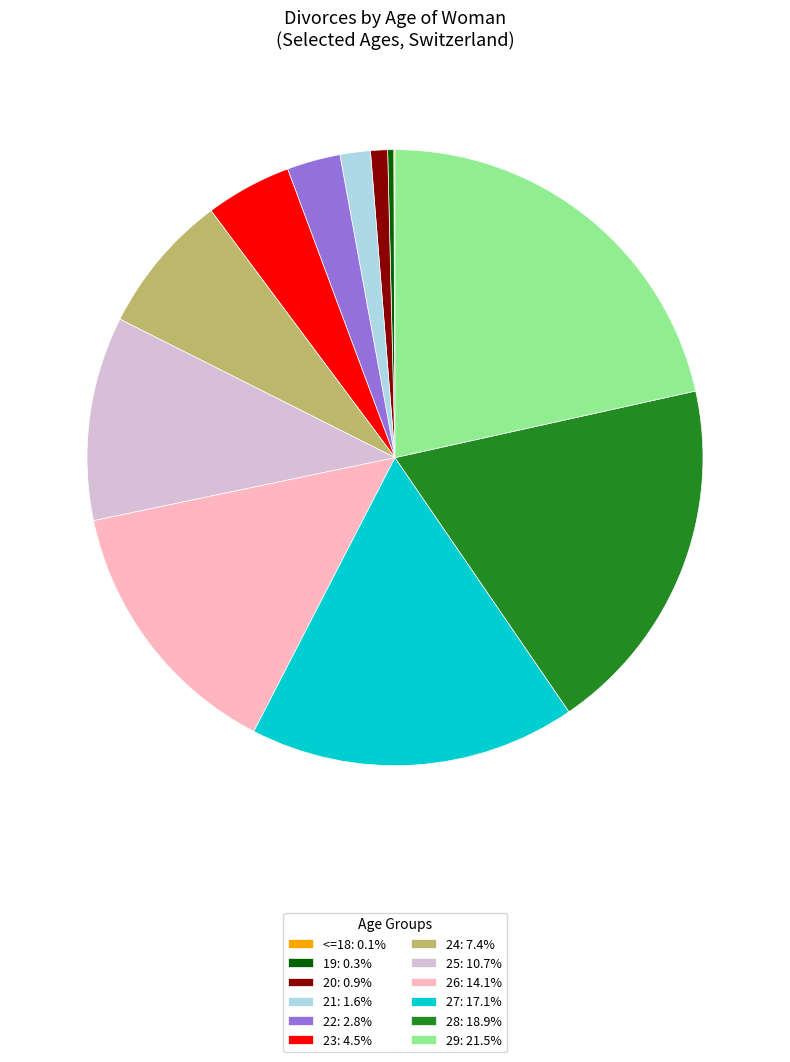

Does any single category account for the majority?

No